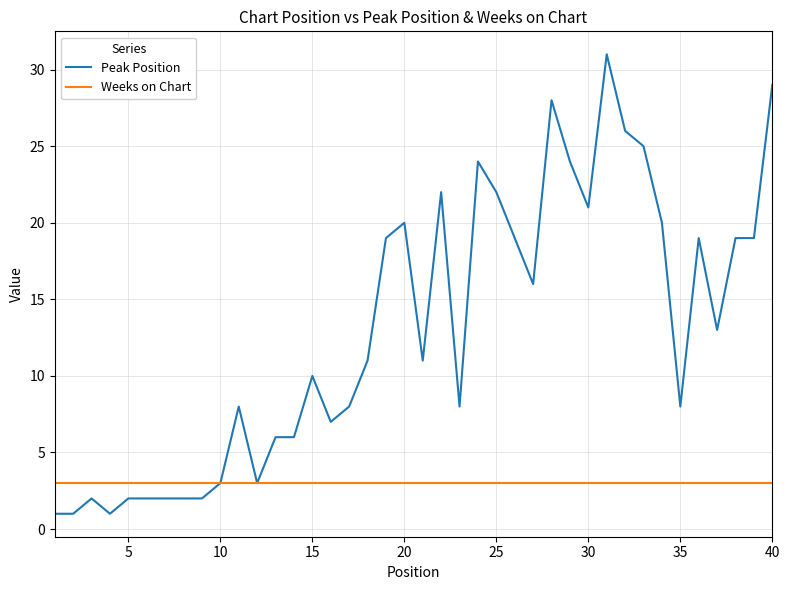

What is the maximum value shown in the chart?

31